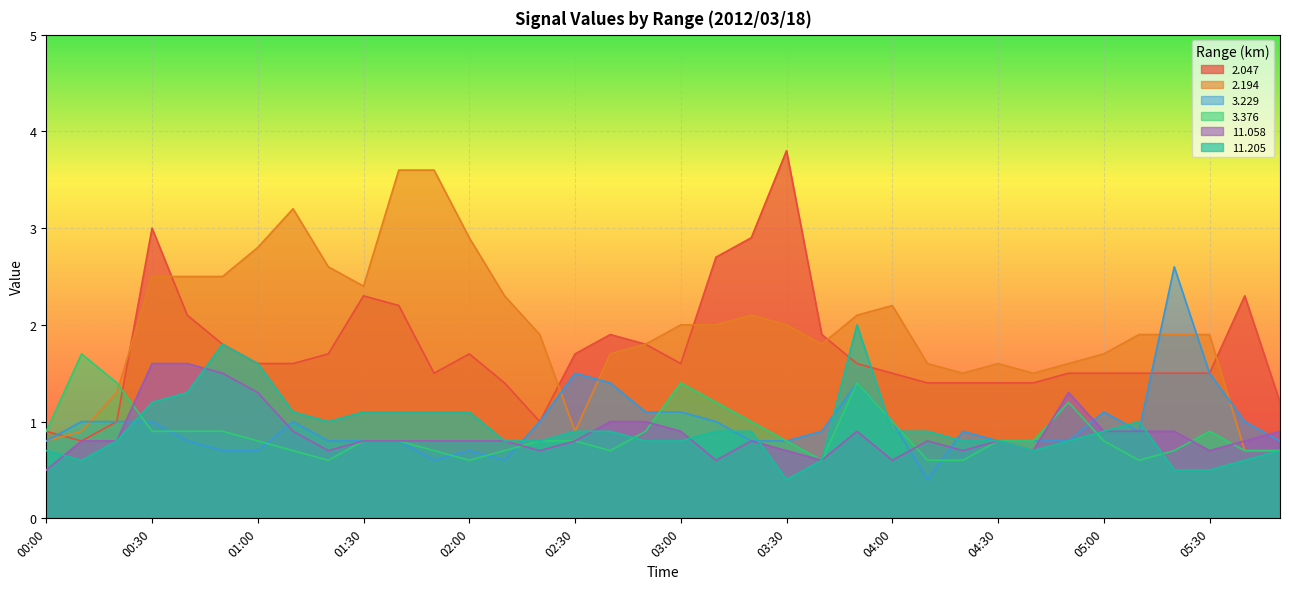

What is the minimum value shown in the chart?

0.4